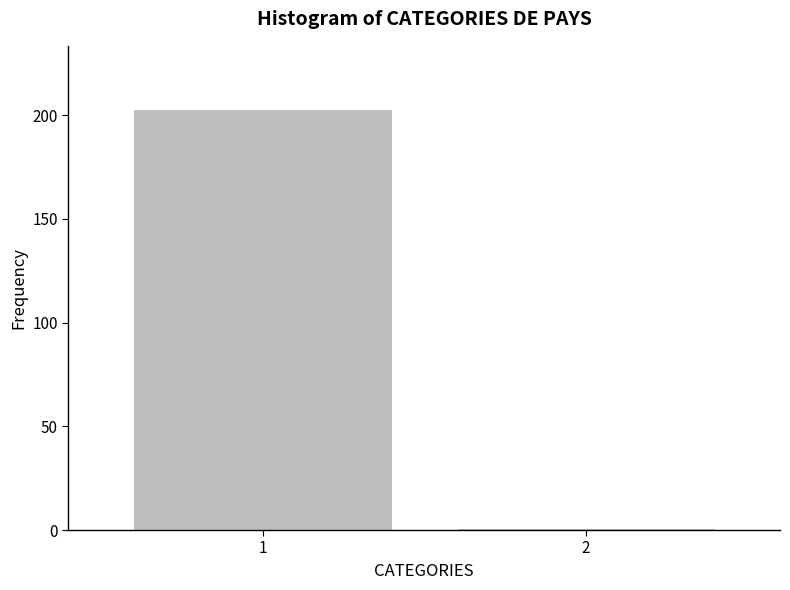

Reading right to left, what are all the values shown in this chart?

2=1	1=203